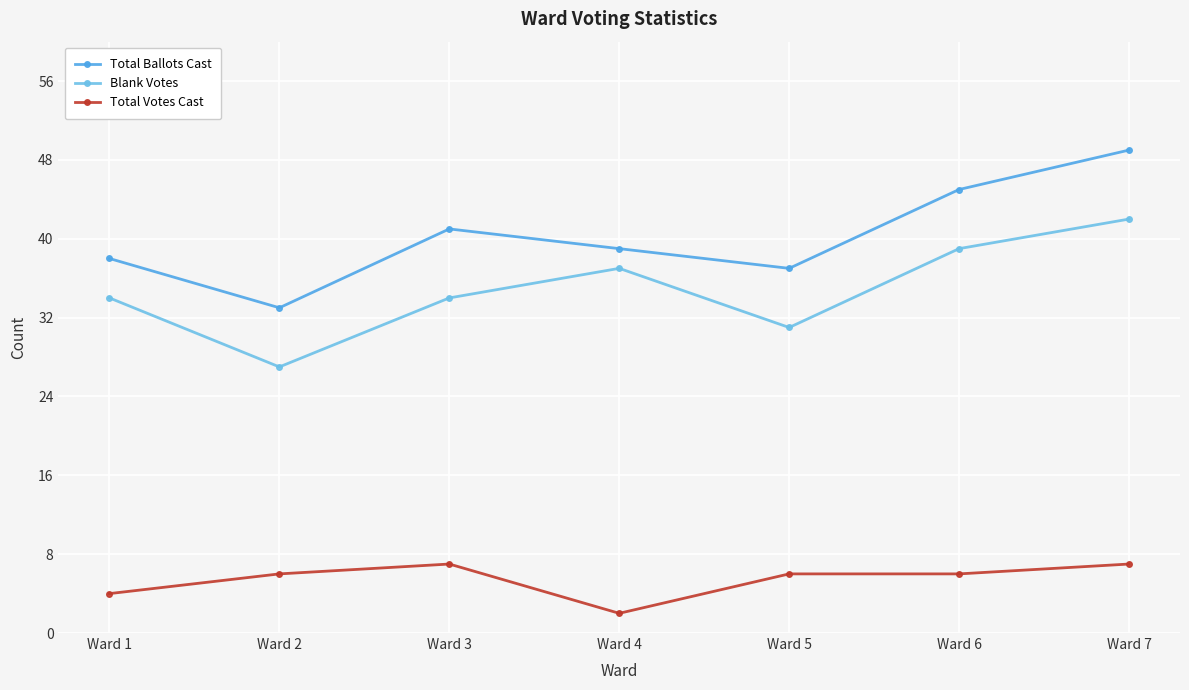

True or false: Total Votes Cast and Blank Votes cross at least once.

False